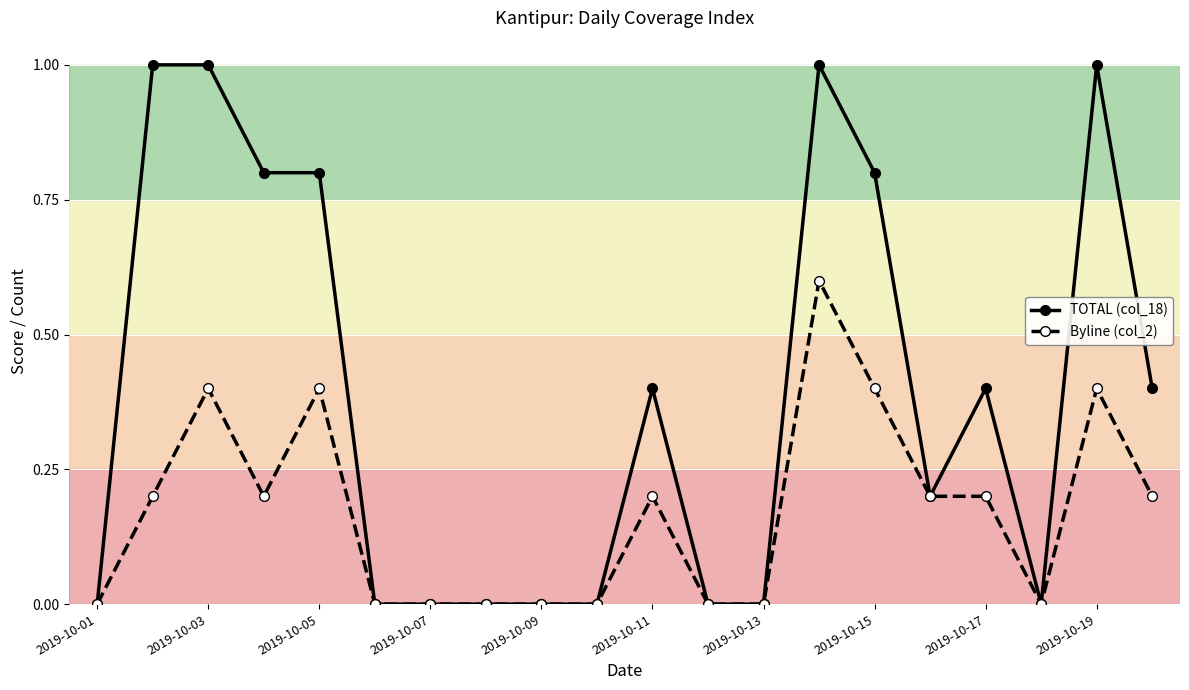

True or false: Byline (col_2) has more than 2 interior local peaks.

True